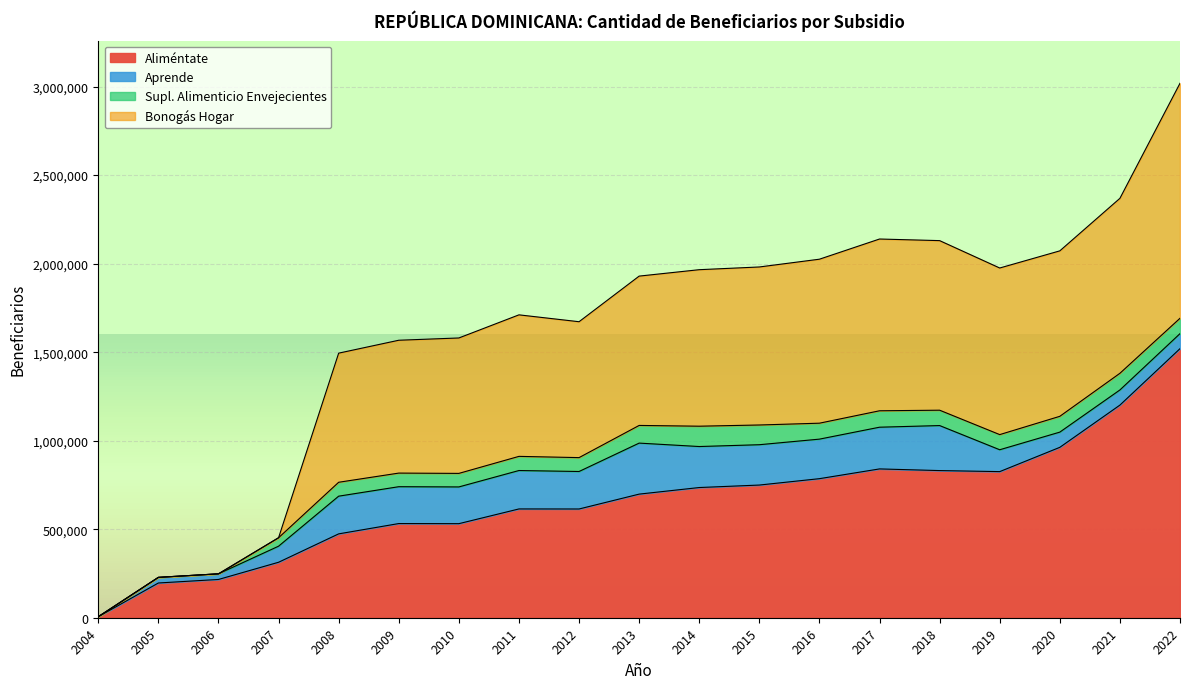

How many data points in Bonogás Hogar are less than 1929548?

9